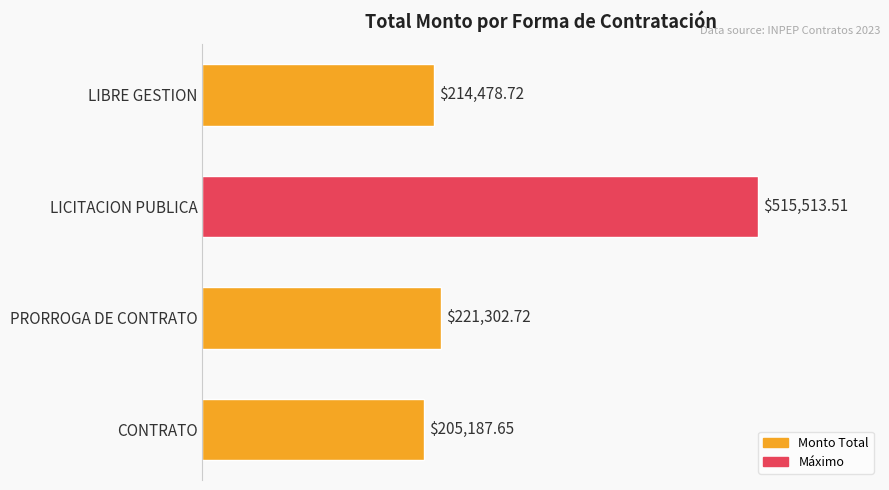

Which category has the lowest value across all series?

CONTRATO